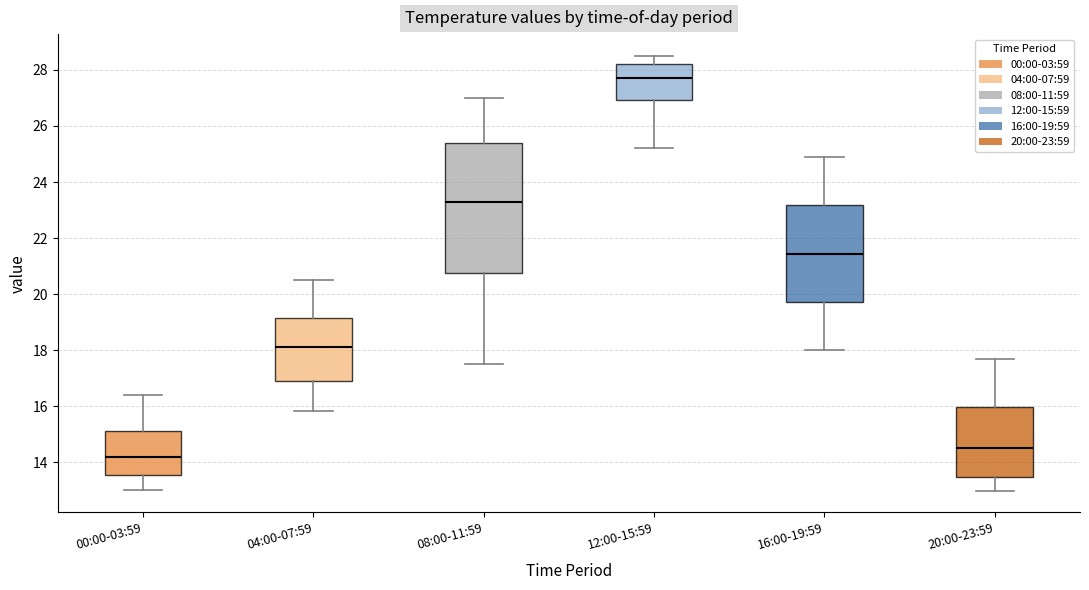

Reading left to right, transcribe this box plot: for each box, give where its median line is, the range the box spans, and where its two whiskers end, as read against the y-axis. The values are not printed on the chart, so give them approximately, as read against the axis.

00:00-03:59: median 14.2, box 13.6 to 15.2, whiskers 13.0 to 16.4
04:00-07:59: median 18.2, box 16.8 to 19.2, whiskers 15.8 to 20.6
08:00-11:59: median 23.4, box 20.8 to 25.4, whiskers 17.6 to 27.0
12:00-15:59: median 27.8, box 27.0 to 28.2, whiskers 25.2 to 28.6
16:00-19:59: median 21.4, box 19.8 to 23.2, whiskers 18.0 to 25.0
20:00-23:59: median 14.6, box 13.4 to 16.0, whiskers 13.0 to 17.8